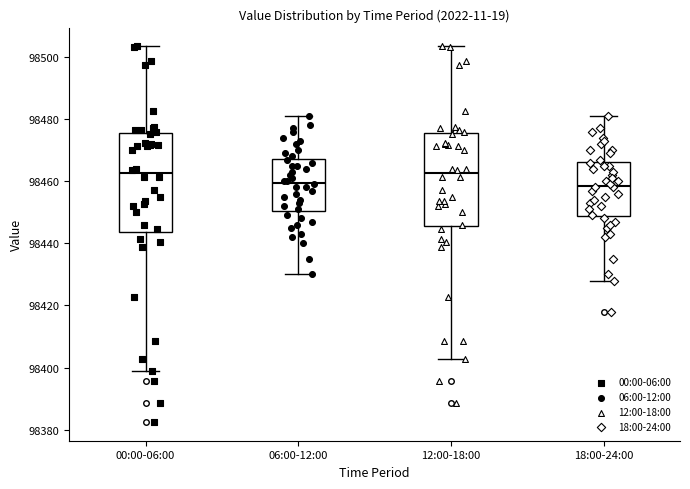

Where is the lower edge of the box for 06:00-12:00 on the y-axis? The values are not printed on the chart, so give them approximately, as read against the axis.

98450